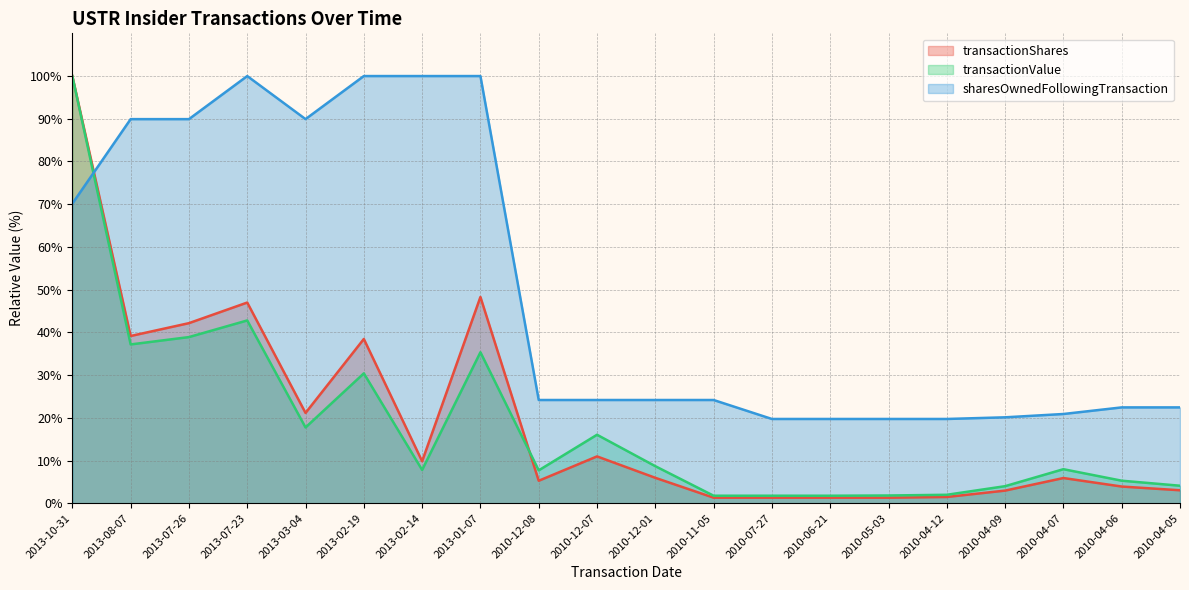

What is the difference between the transactionValue values at 2013-03-04 and 2013-07-26?

21.2